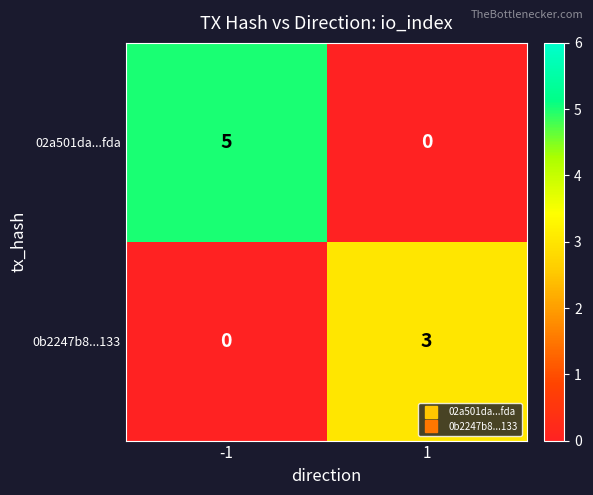

Reading left to right, transcribe all the data shown in this chart.

02a501da...fda: -1=5	1=0
0b2247b8...133: -1=0	1=3